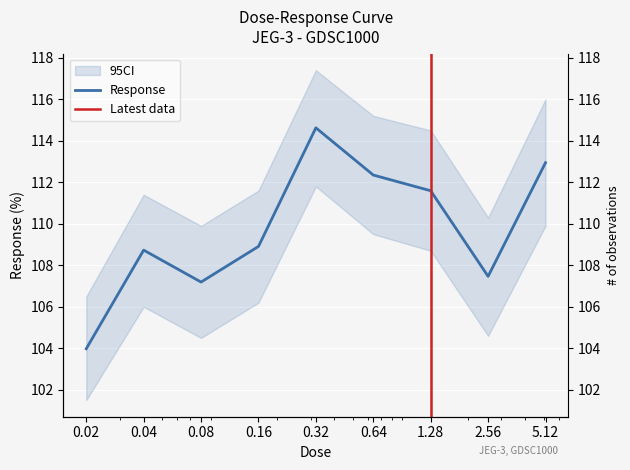

What is the label of the 9th point from the right?

0.02